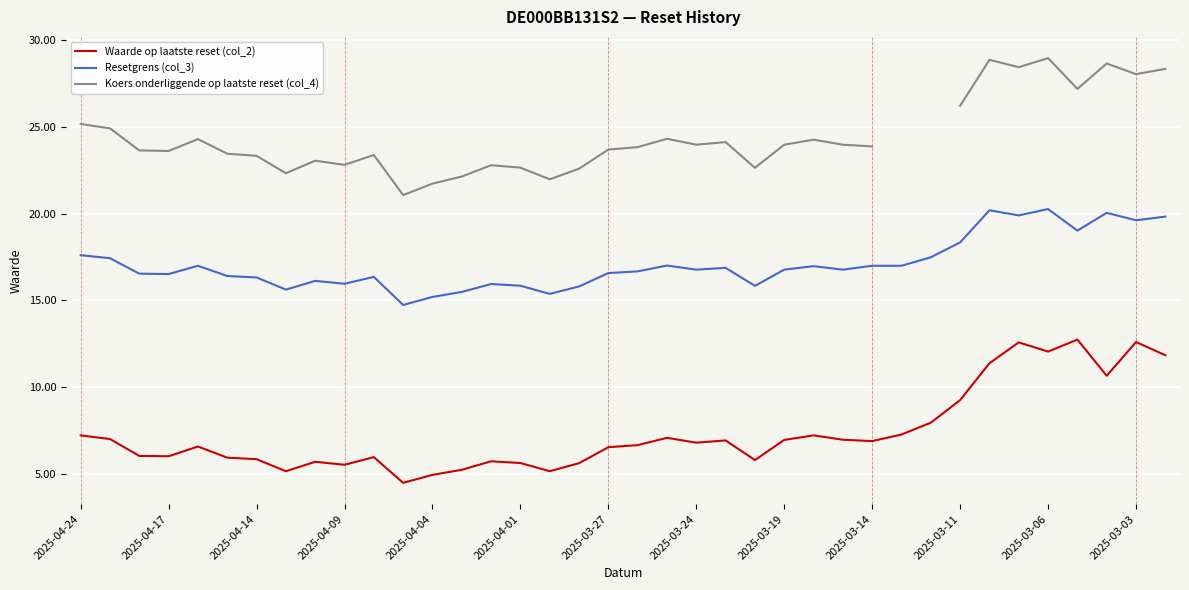

What is the minimum value for Resetgrens (col_3)?

14.7